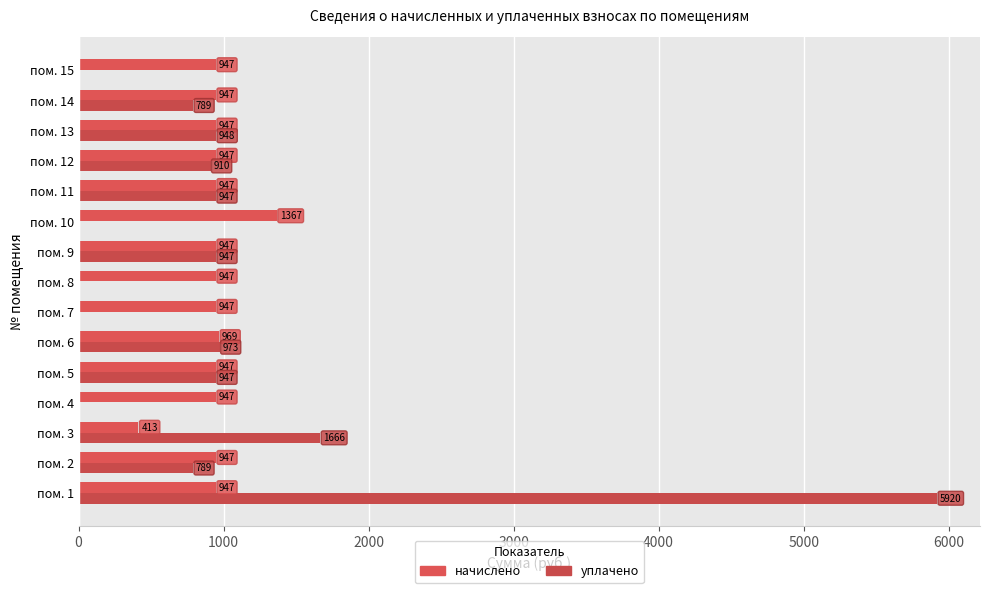

How many values in the начислено series exceed 947?

14